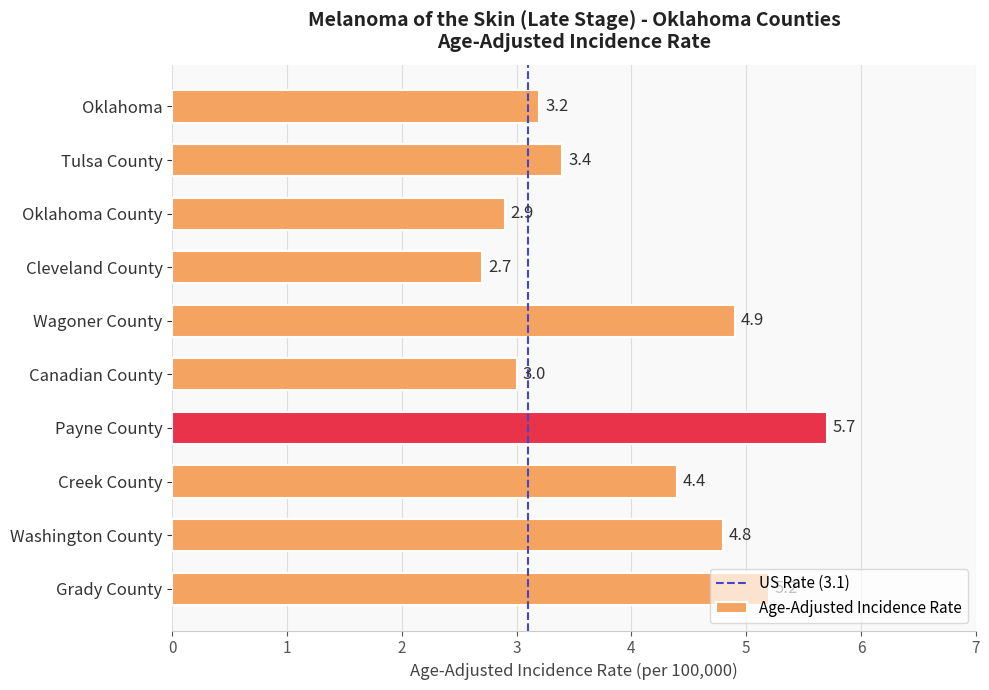

What is the sum of all values?

40.2